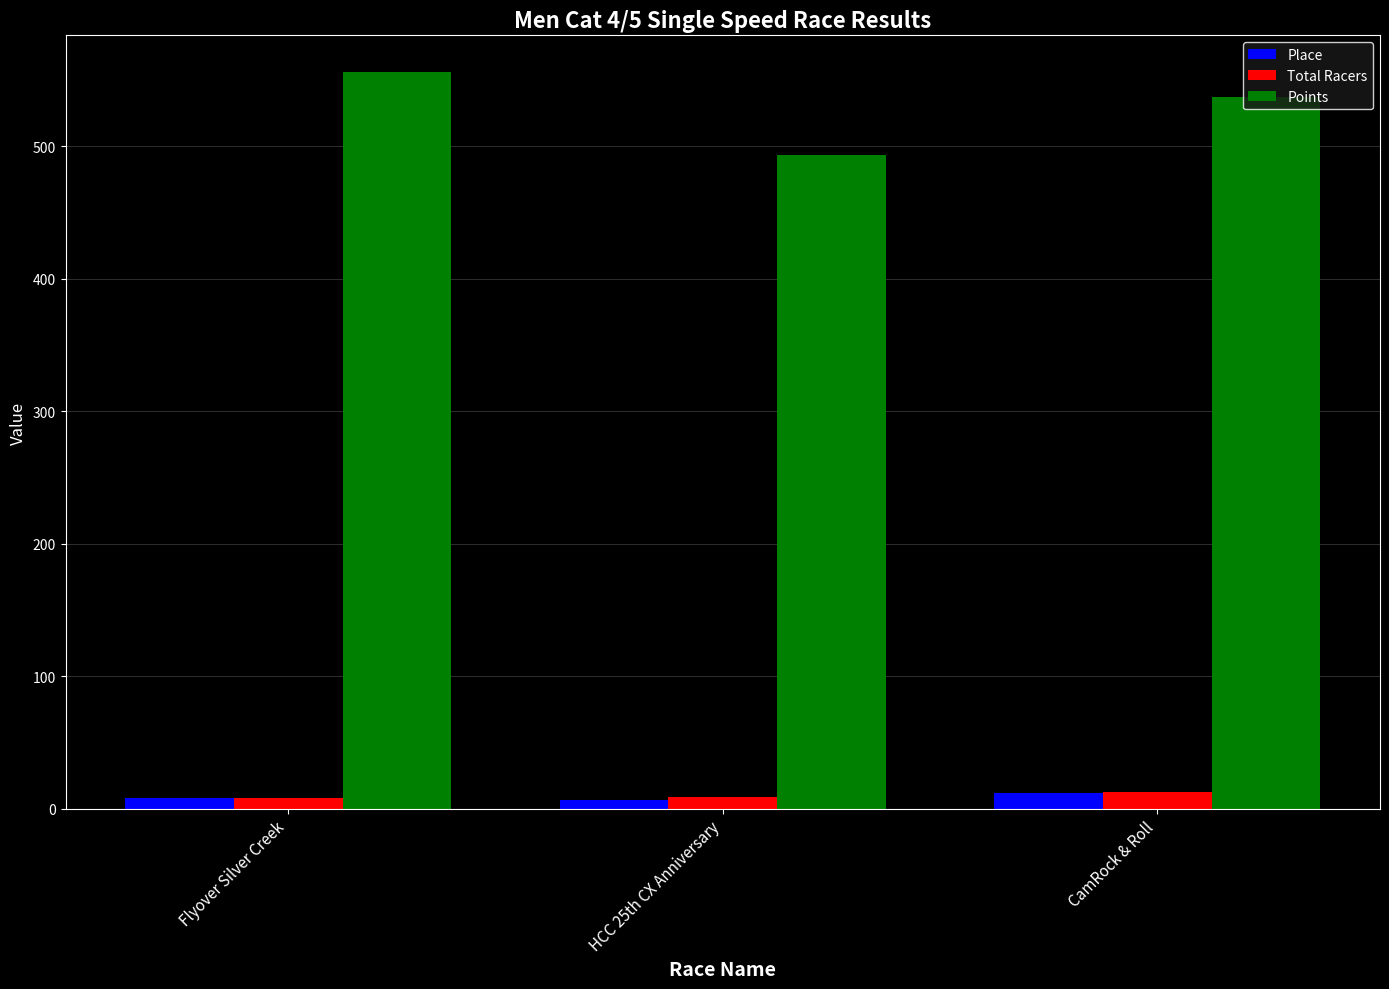

List the labels in order of Points value, largest first.

Flyover Silver Creek, CamRock & Roll, HCC 25th CX Anniversary